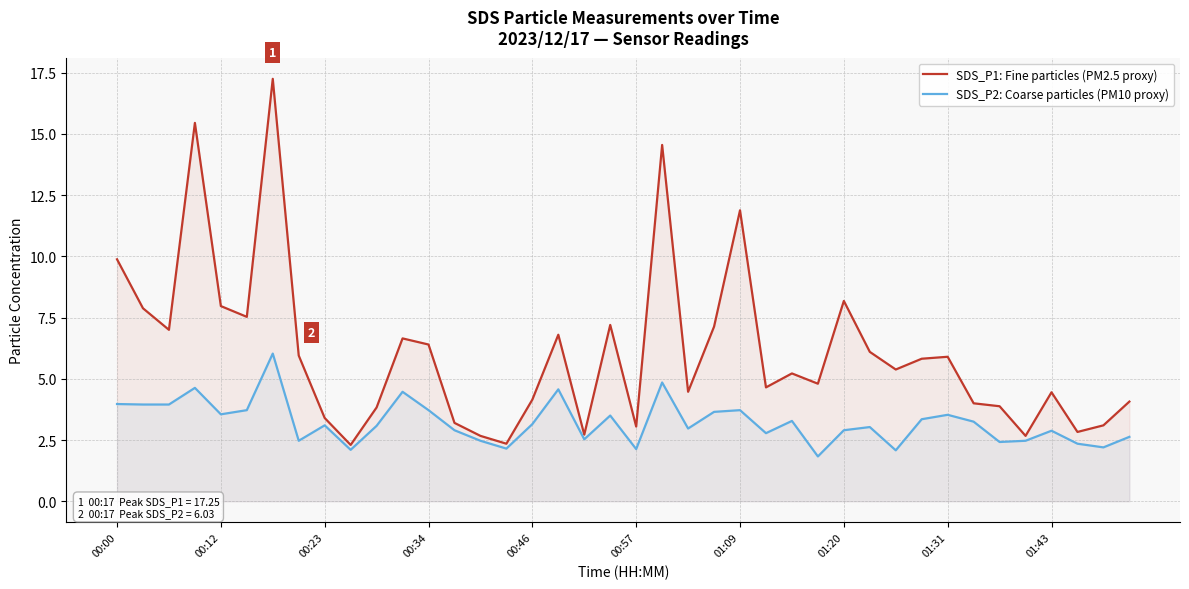

What is the sum of all SDS_P2: Coarse particles (PM10 proxy) values?

128.3